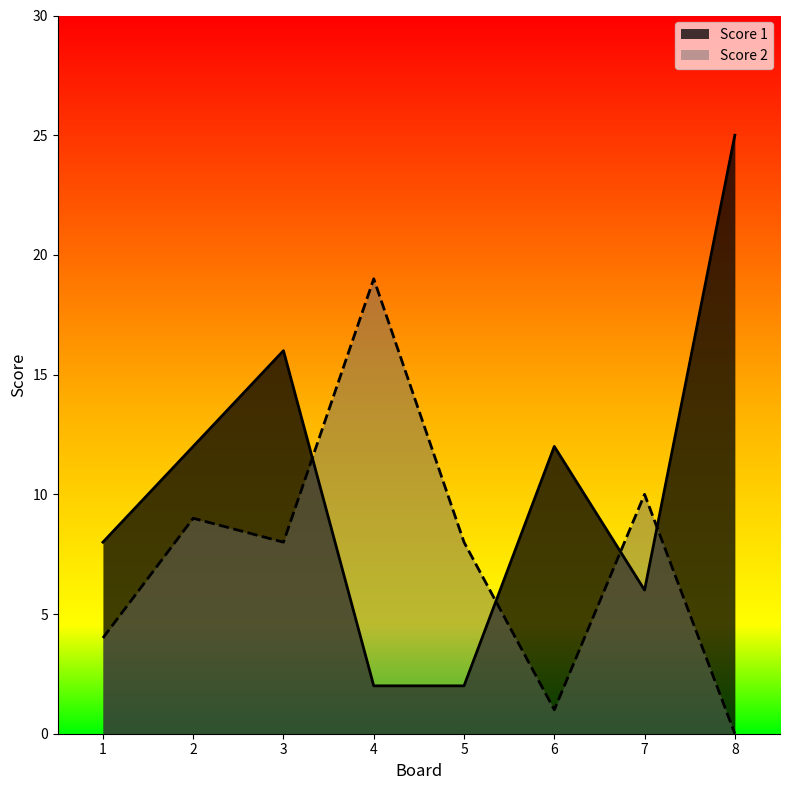

Which series ends up on top after the final intersection of Score 1 and Score 2?

Score 1